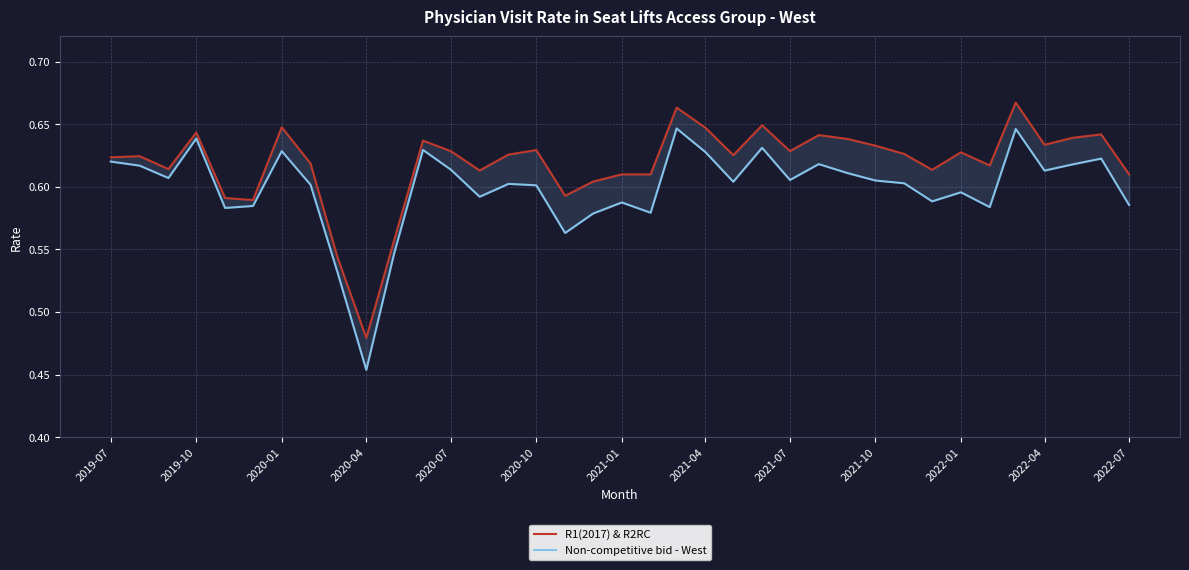

What is the smallest value displayed?

0.5